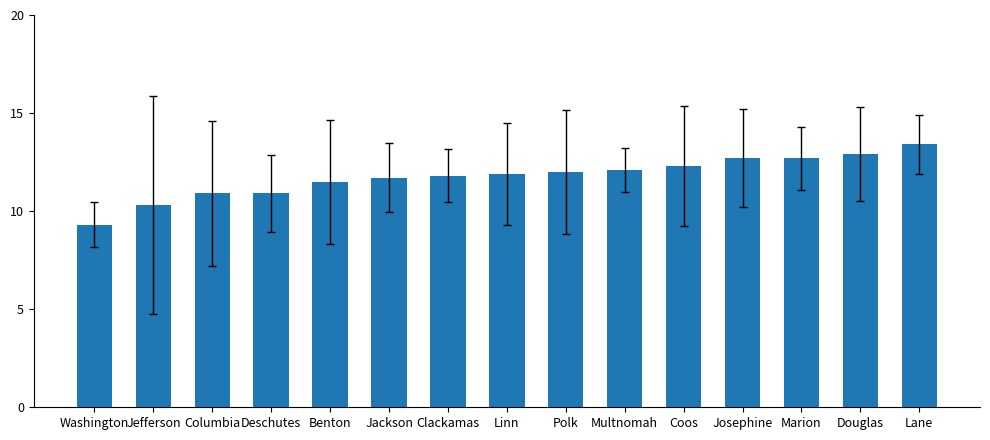

What is the ratio of the value at Jackson to the value at Deschutes?

1.1